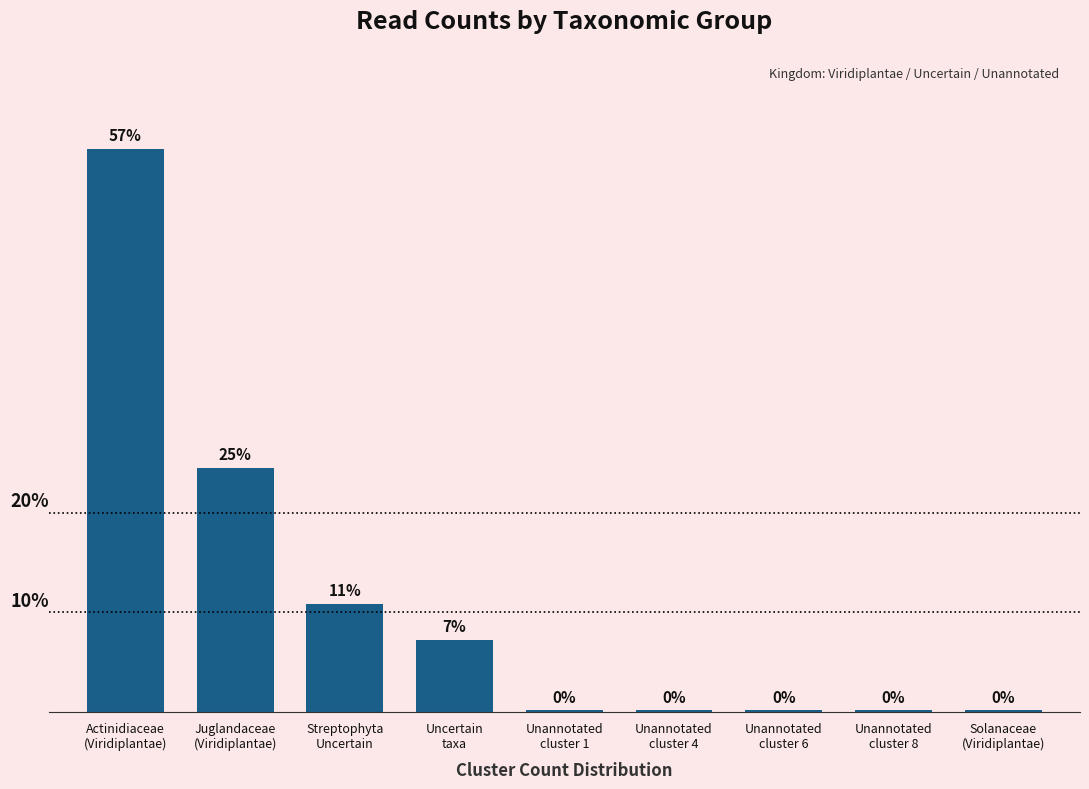

Is it true that the value at Juglandaceae
(Viridiplantae) is 87?

False